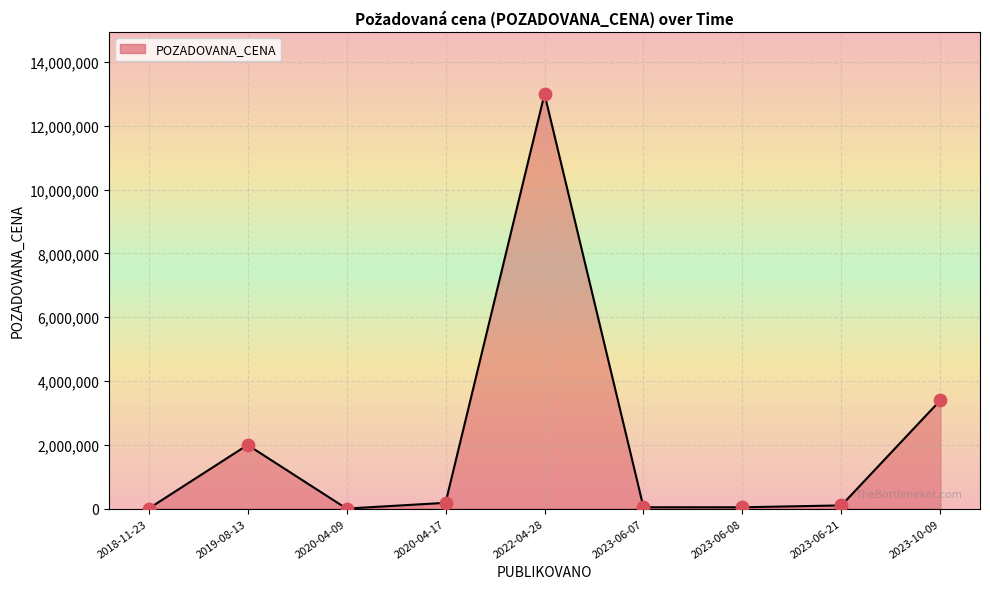

Which has a higher value, 2023-06-07 or 2020-04-17?

2020-04-17